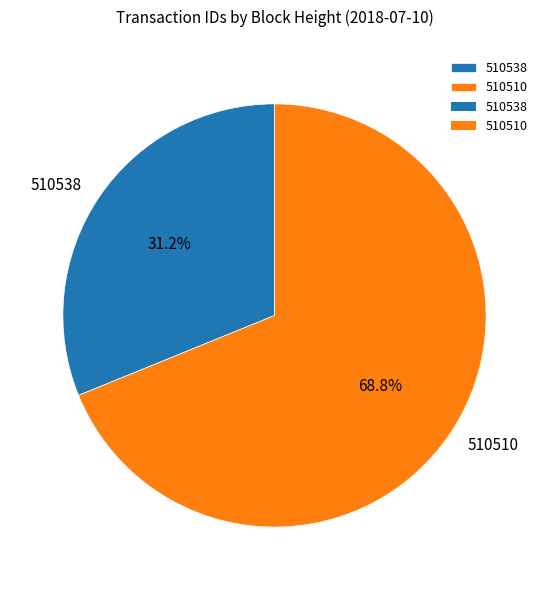

What is the largest slice in the pie chart?

510510